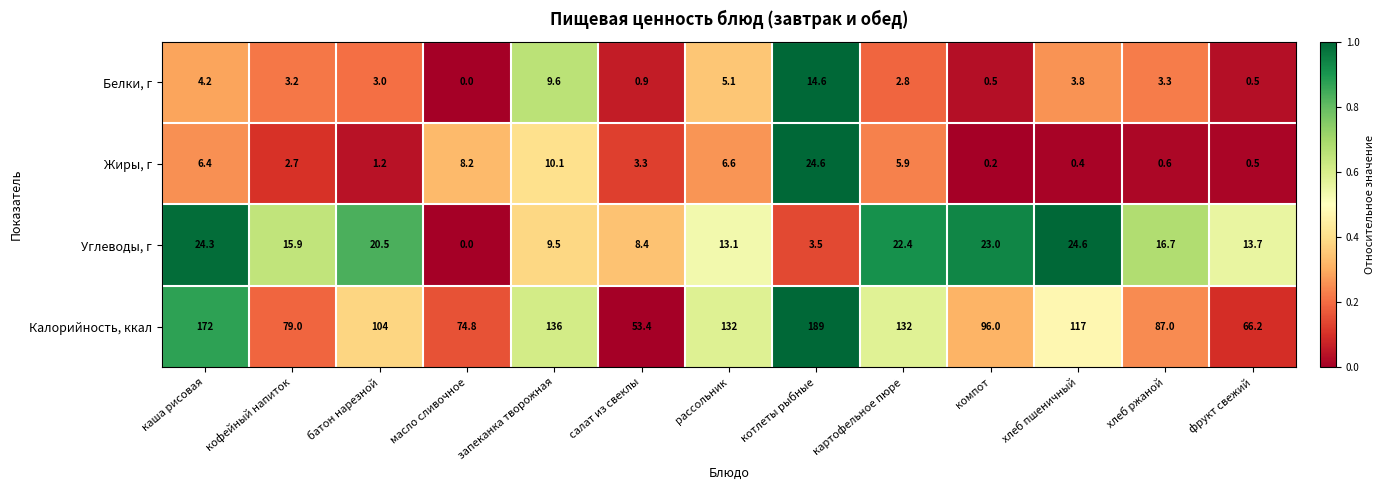

Which series changed the most between кофейный напиток and хлеб пшеничный?

Калорийность, ккал